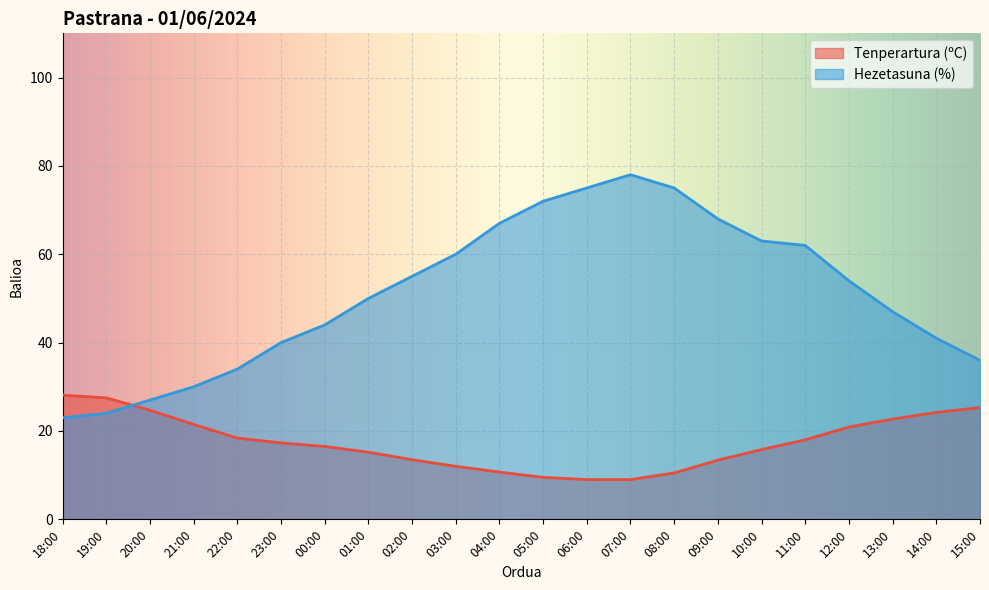

What is the total value across all series at 12:00?

74.9